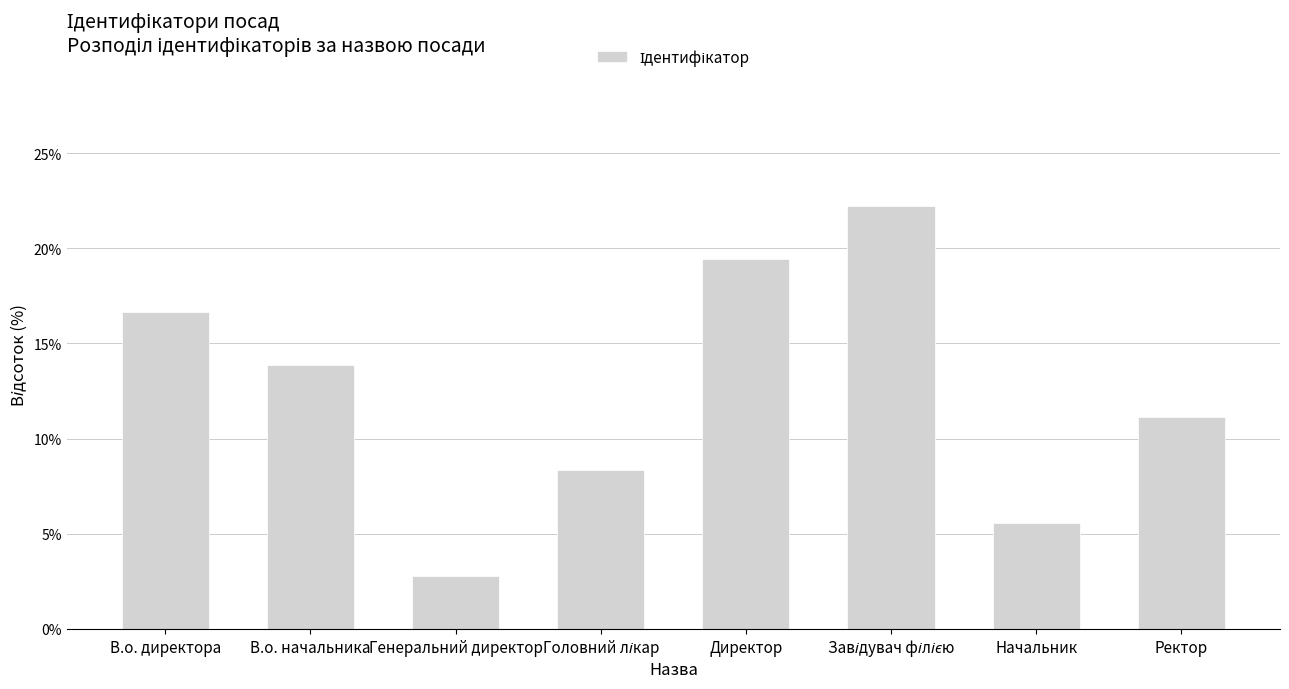

What value does the data have at Ректор?

11.1